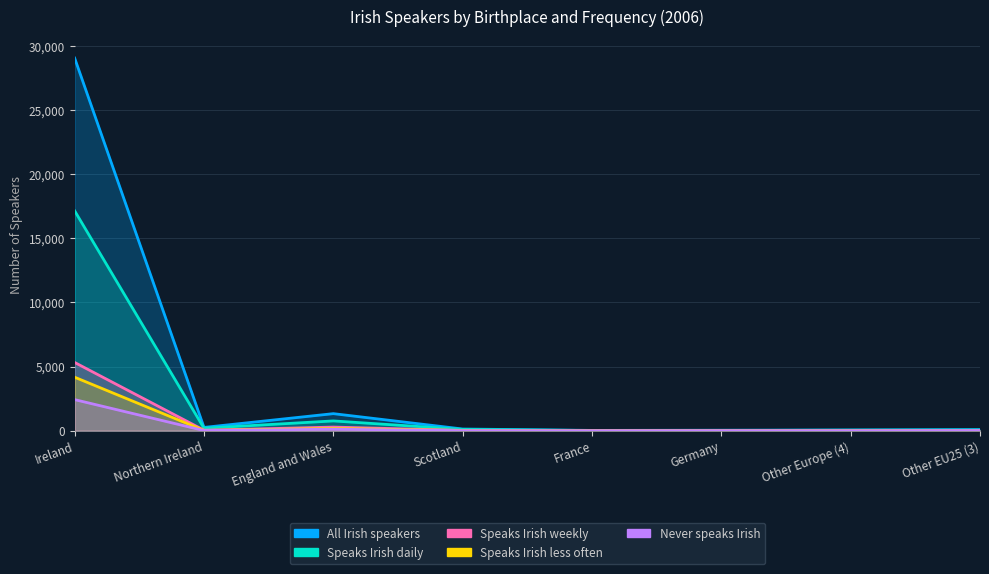

List the labels in order of Speaks Irish weekly value, smallest first.

France, Germany, Other Europe (4), Other EU25 (3), Scotland, Northern Ireland, England and Wales, Ireland